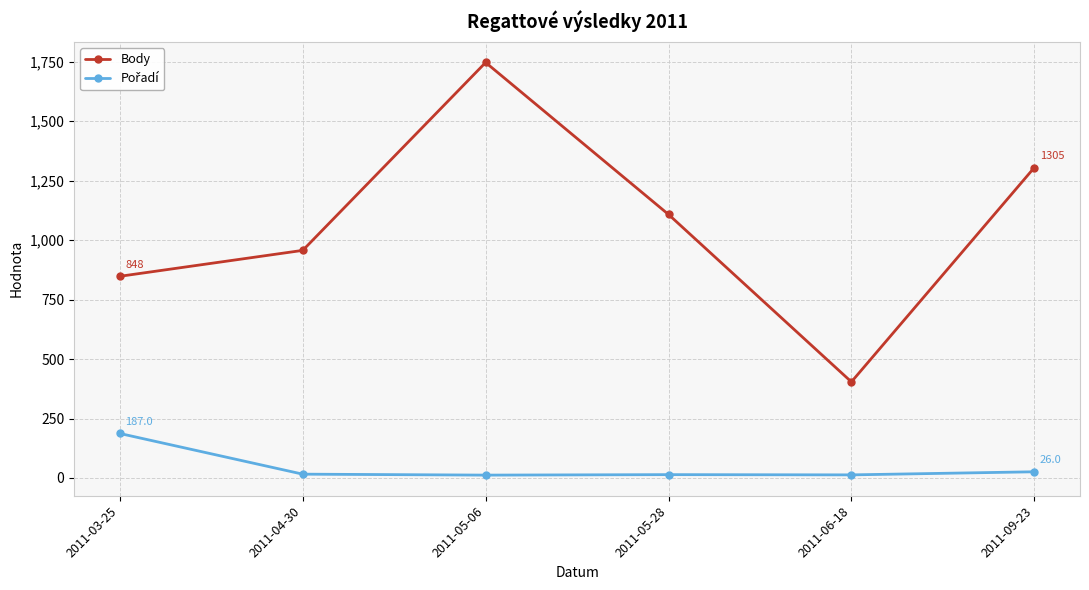

What is the lowest value of the Body series?

404